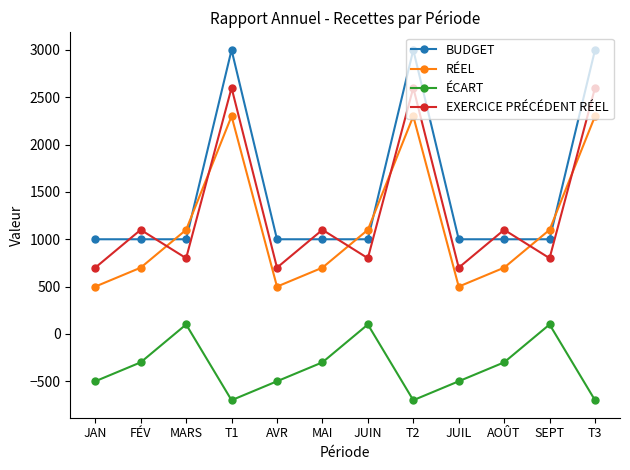

What is the average value of the ÉCART series?

-350